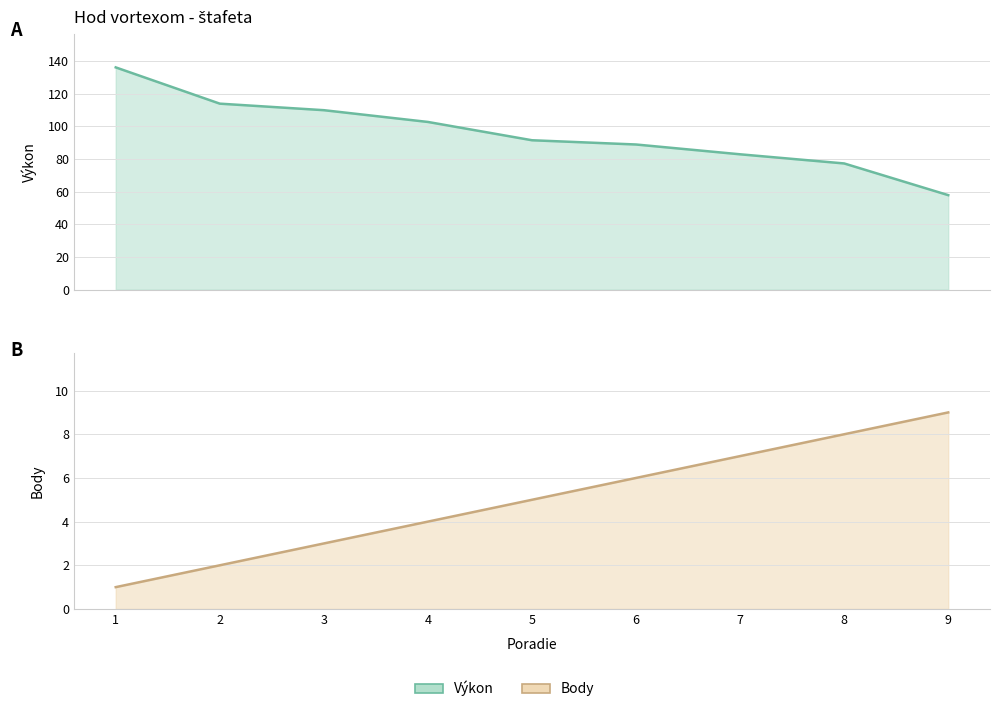

Which label corresponds to the largest value in the chart?

1